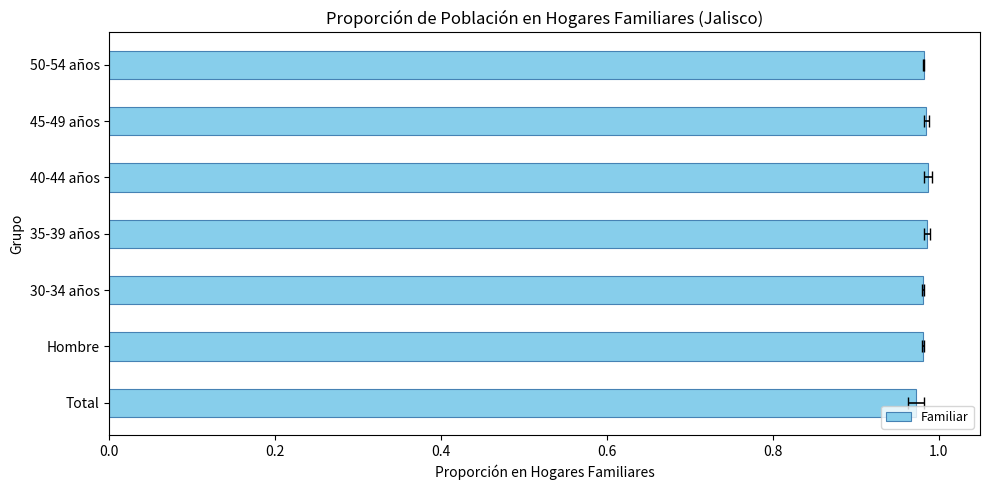

Are the bars grouped side by side (vs. stacked)?

No